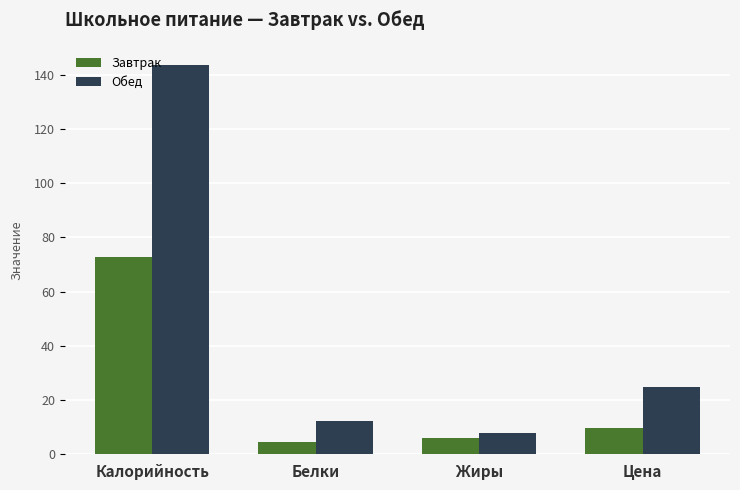

How many data points does each series have?

4